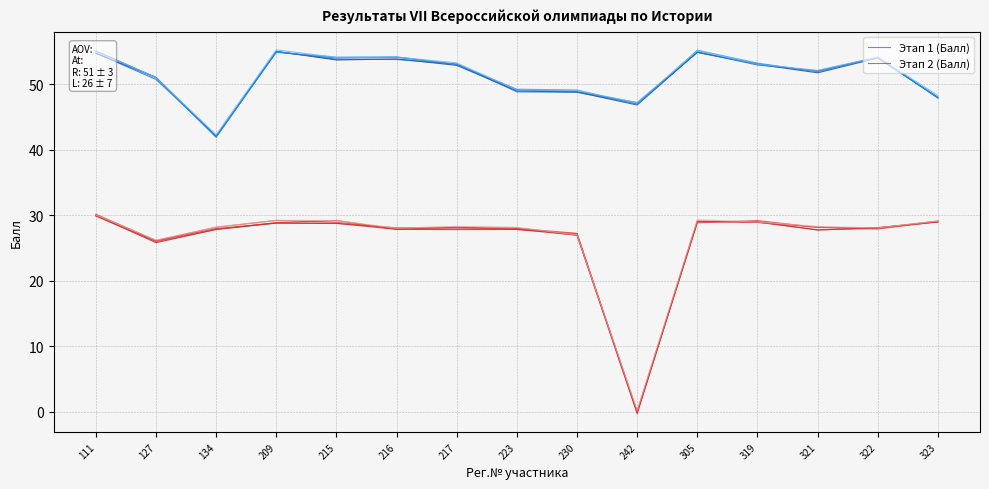

Reading left to right, list all the values displayed in this chart.

Этап 1 (Балл): 55.0	51.0	42.1	54.9	54.0	54.1	53.0	49.1	48.9	47.2	54.8	53.1	51.9	54.1	47.9
Этап 2 (Балл): 30.1	26.0	27.8	28.9	29.2	27.8	28.2	27.8	27.2	-0.1	28.8	29.2	28.1	28.1	29.1